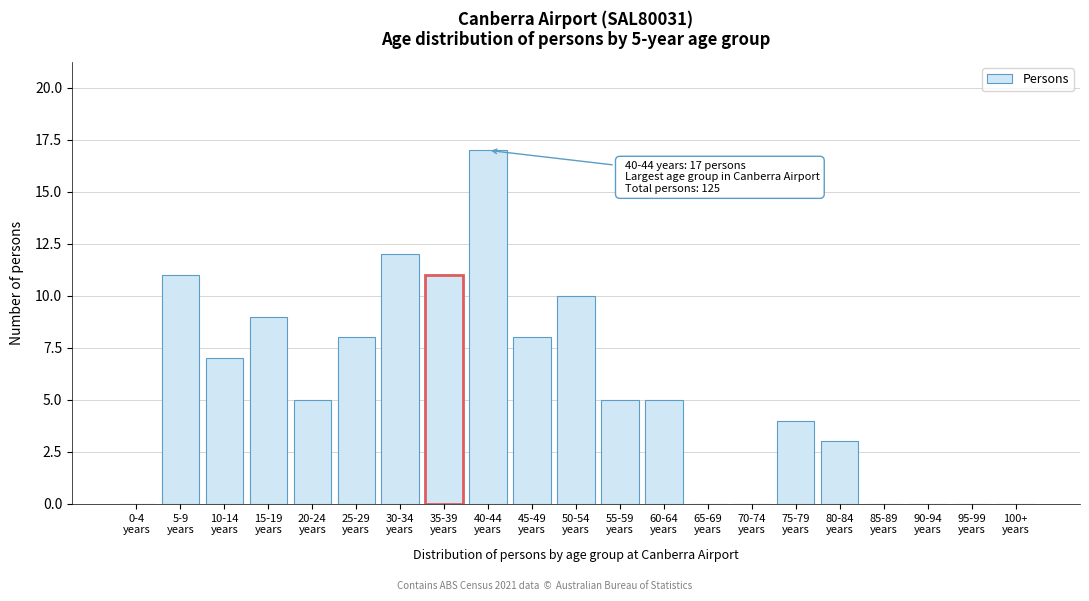

What is the maximum value shown in the chart?

17